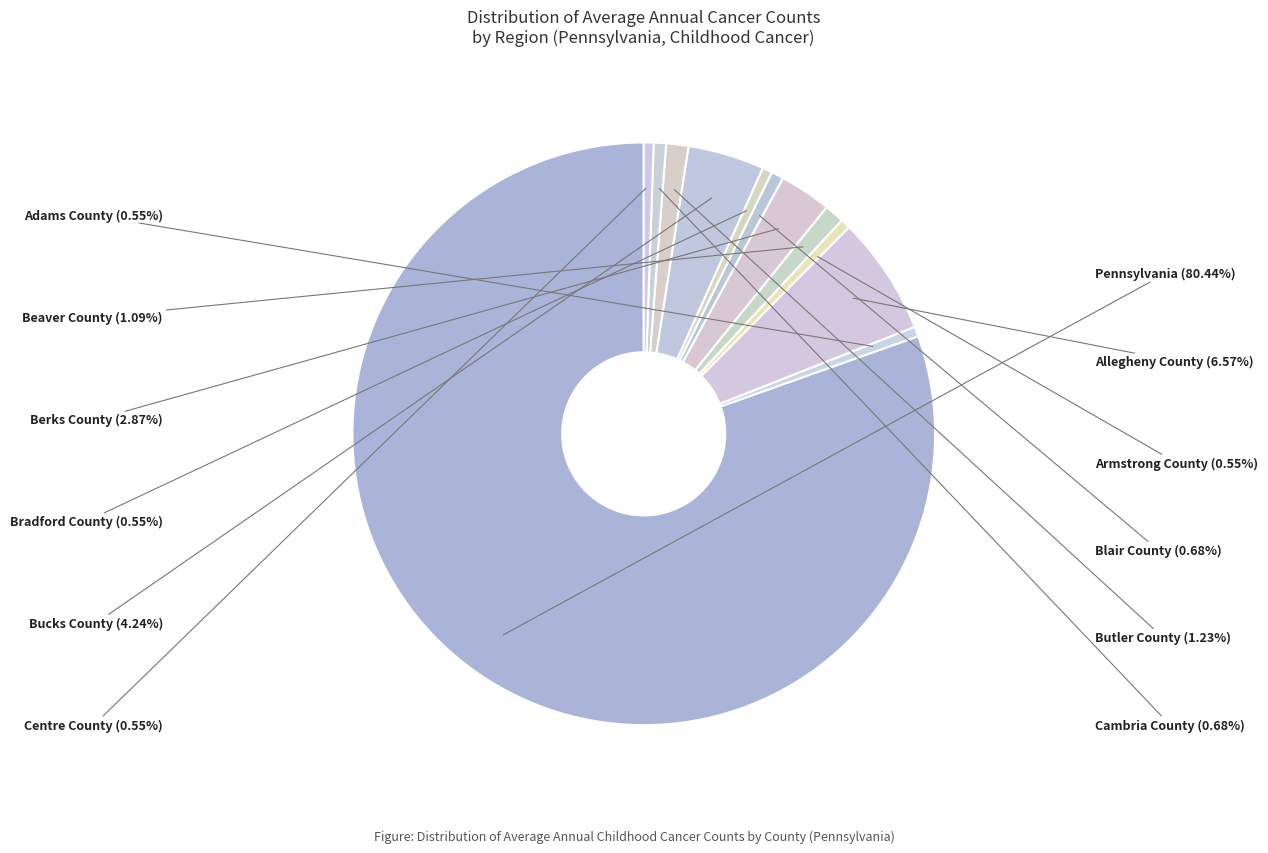

How many slices are in this pie chart?

12